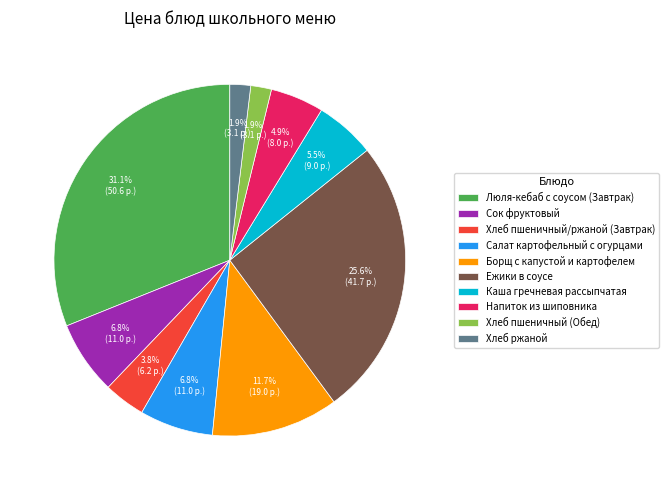

Which has a higher value, Салат картофельный с огурцами or Хлеб пшеничный/ржаной (Завтрак)?

Салат картофельный с огурцами